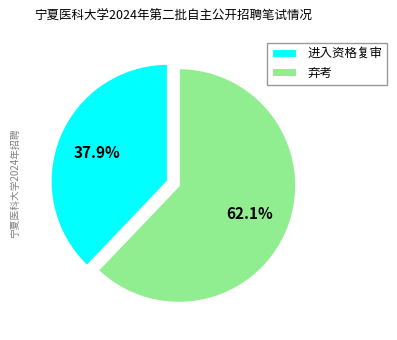

To the nearest percent, what percentage of the pie is 进入资格复审?

38%